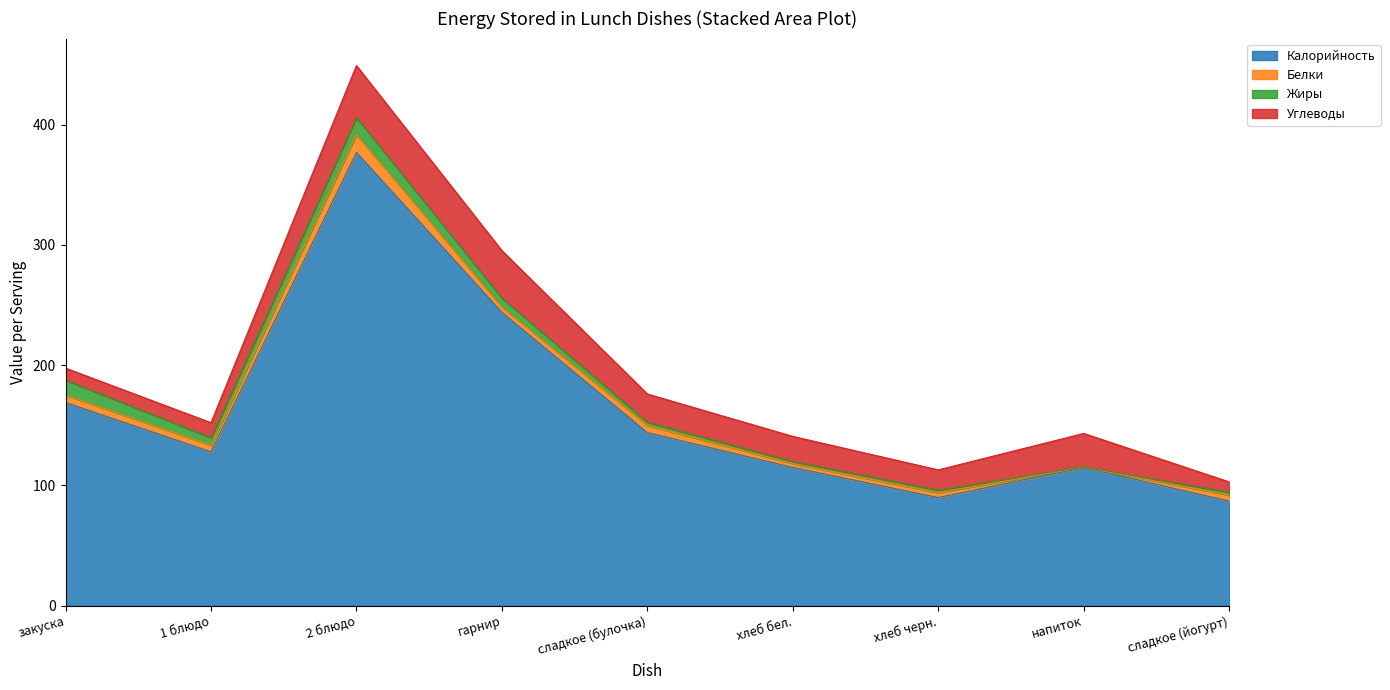

How many data points in Углеводы are above 20?

5